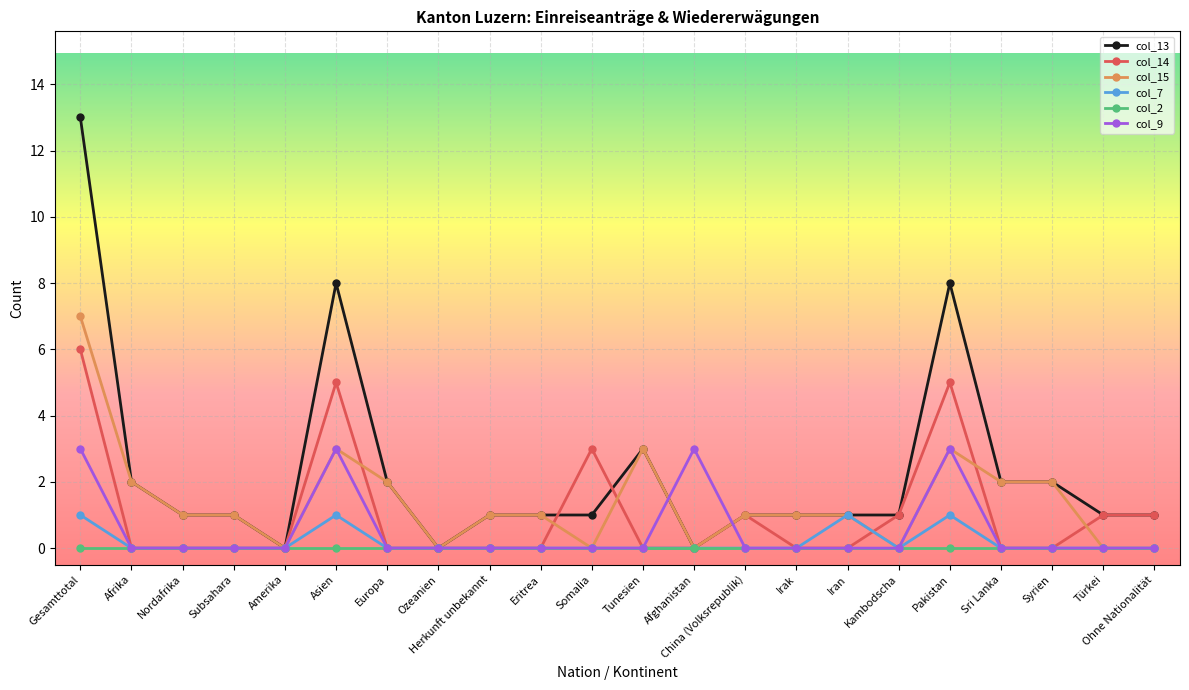

At which category is the sum across all series the highest?

Gesamttotal